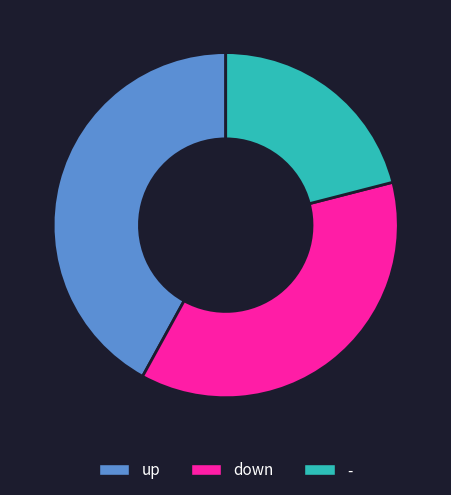

Approximately how many times larger is the value at up compared to -?

2.0